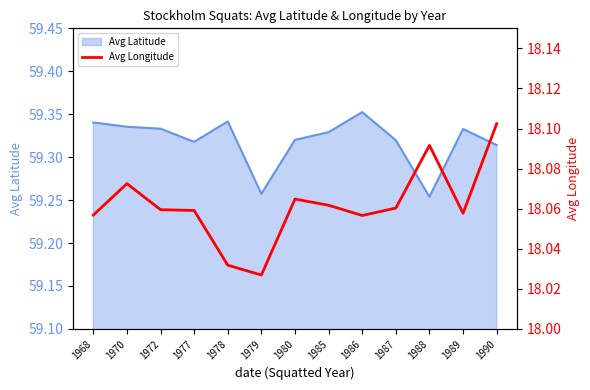

True or false: the data has more than 0 interior local peaks.

True